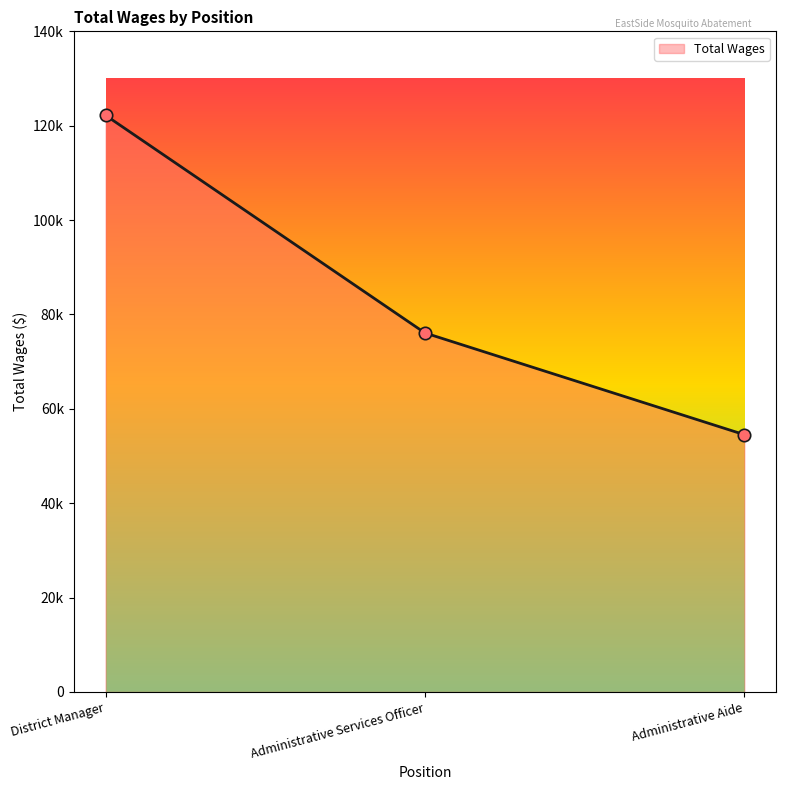

Approximately how many times larger is the value at Administrative Services Officer compared to District Manager?

0.6